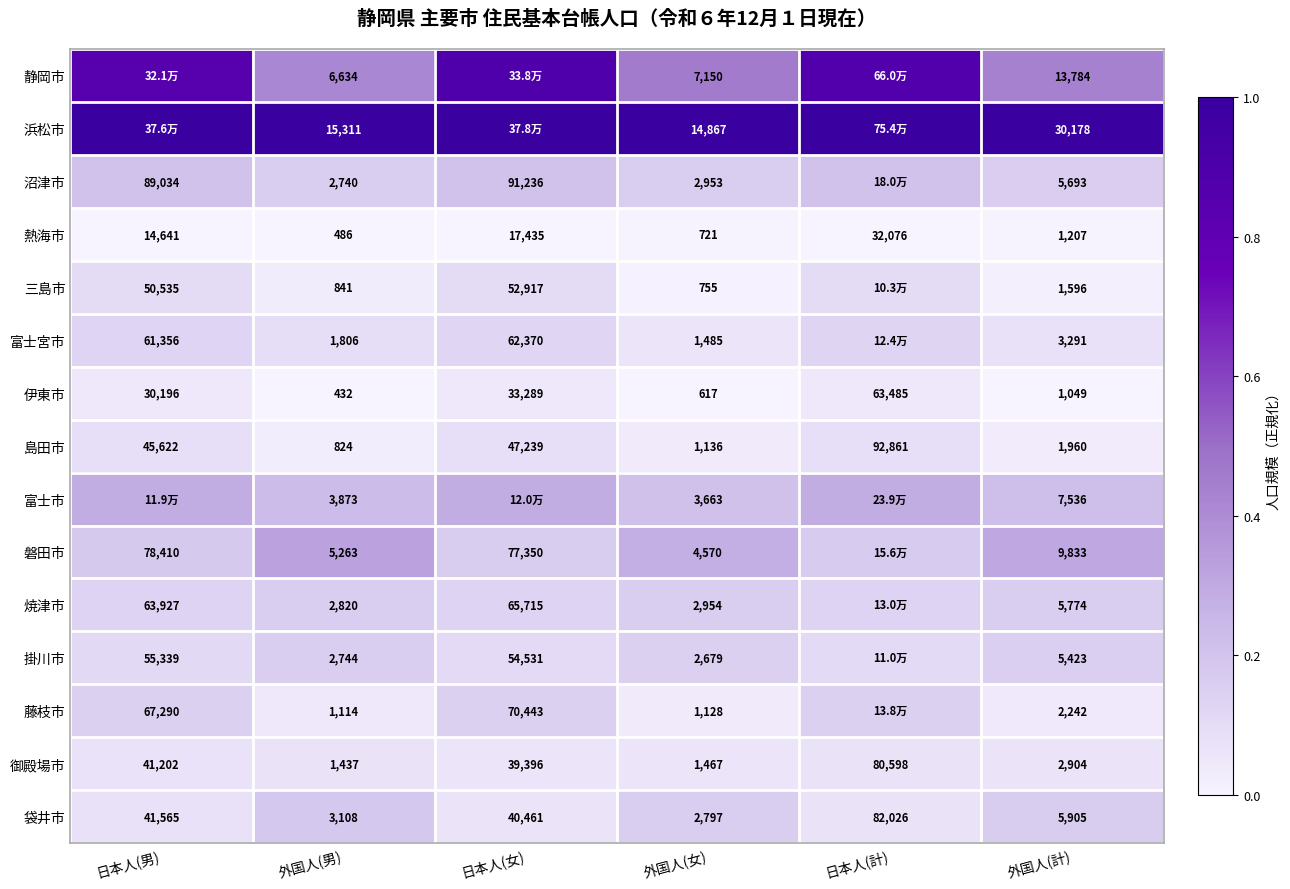

Which has a higher value, 日本人(男) or 外国人(計)?

日本人(男)